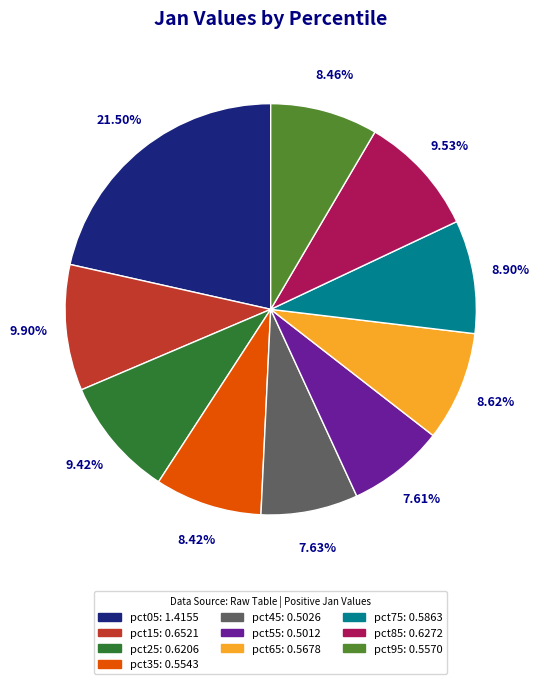

Does any single category account for the majority?

No